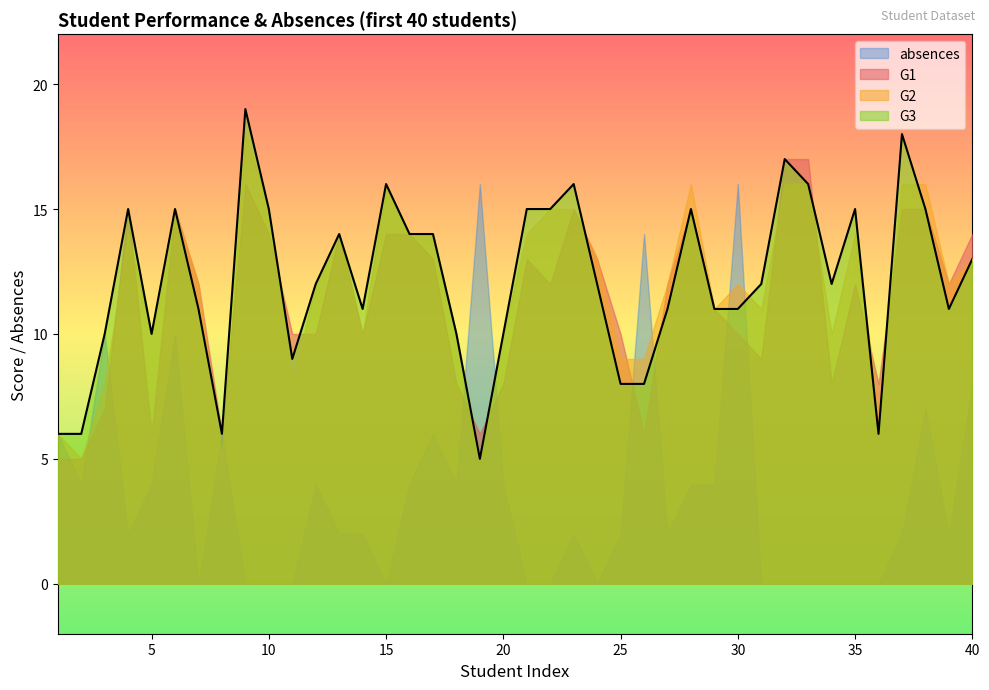

Reading left to right, list all the values displayed in this chart.

G1: 5	5	7	15	6	15	12	6	16	14	10	10	14	10	14	14	13	8	6	8	13	12	15	13	10	6	12	15	11	10	9	17	17	8	12	8	15	15	12	14
G2: 6	5	8	14	10	15	12	5	18	15	8	12	14	10	16	14	14	10	5	10	14	15	15	13	9	9	12	16	11	12	11	16	16	10	14	7	16	16	12	13
G3: 6	6	10	15	10	15	11	6	19	15	9	12	14	11	16	14	14	10	5	10	15	15	16	12	8	8	11	15	11	11	12	17	16	12	15	6	18	15	11	13
absences: 6	4	10	2	4	10	0	6	0	0	0	4	2	2	0	4	6	4	16	4	0	0	2	0	2	14	2	4	4	16	0	0	0	0	0	0	2	7	2	8